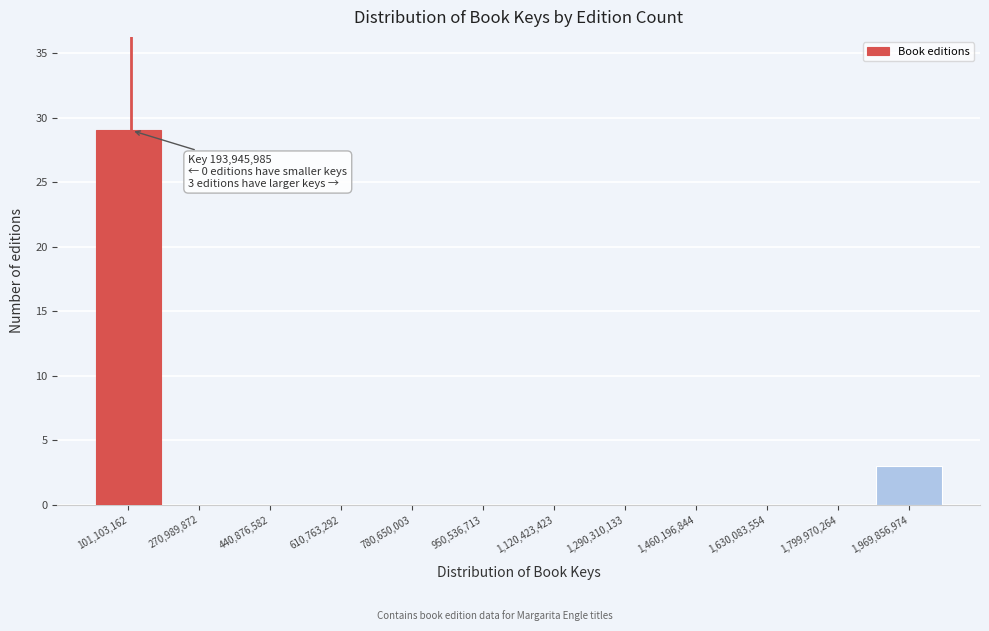

Reading left to right, list all the values displayed in this chart.

101,103,162=29	270,989,872=0	440,876,582=0	610,763,292=0	780,650,003=0	950,536,713=0	1,120,423,423=0	1,290,310,133=0	1,460,196,844=0	1,630,083,554=0	1,799,970,264=0	1,969,856,974=3